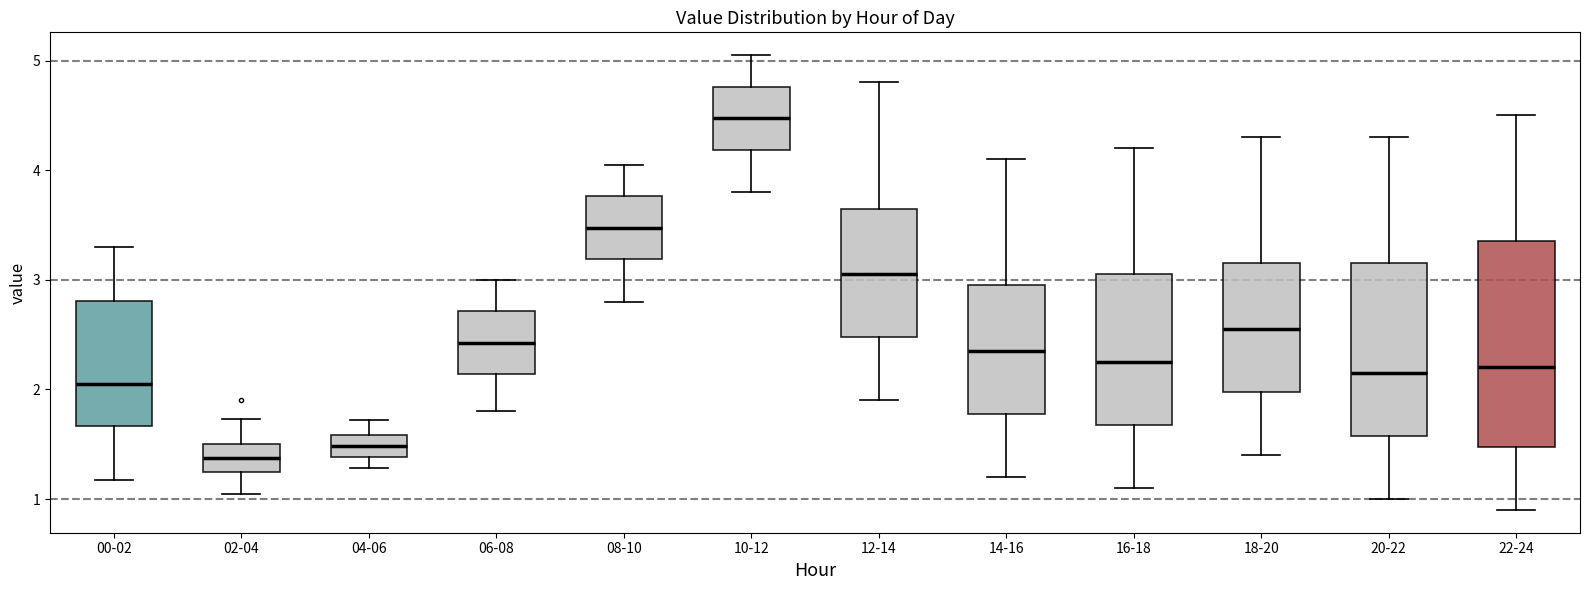

Comparing the boxes themselves (not the whiskers), which one is the tallest?

22-24